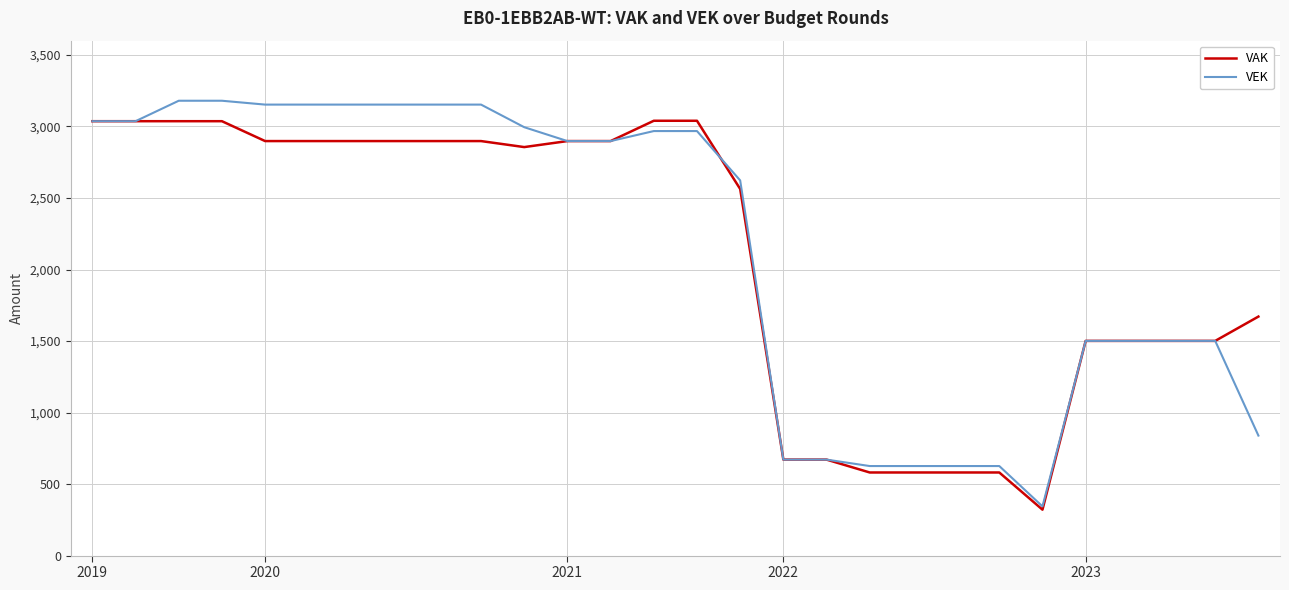

What is the minimum value for VEK?

344